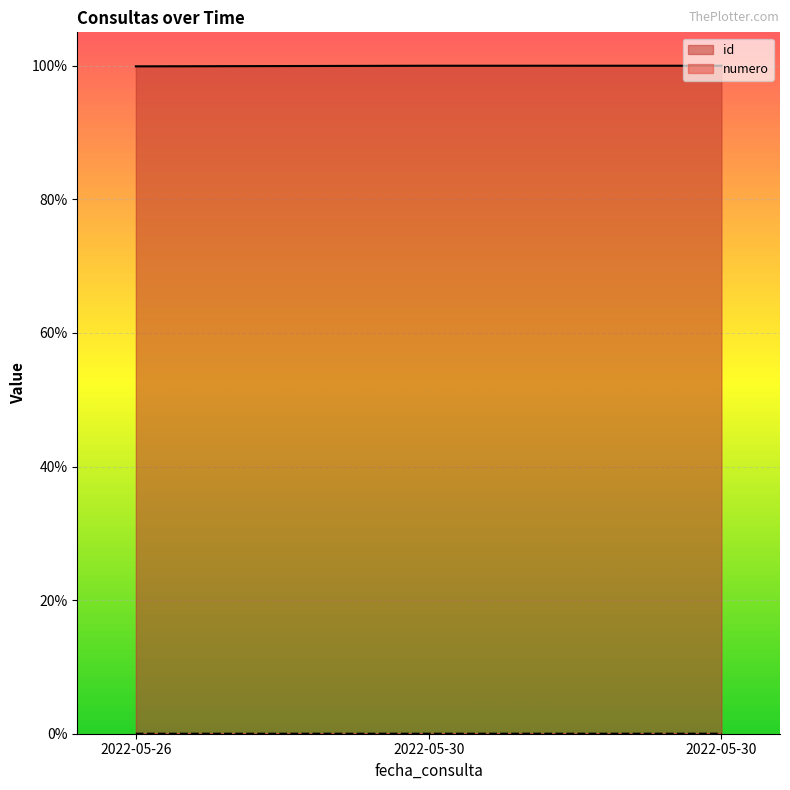

True or false: id has a value of 1.0 at 2022-05-30.

True